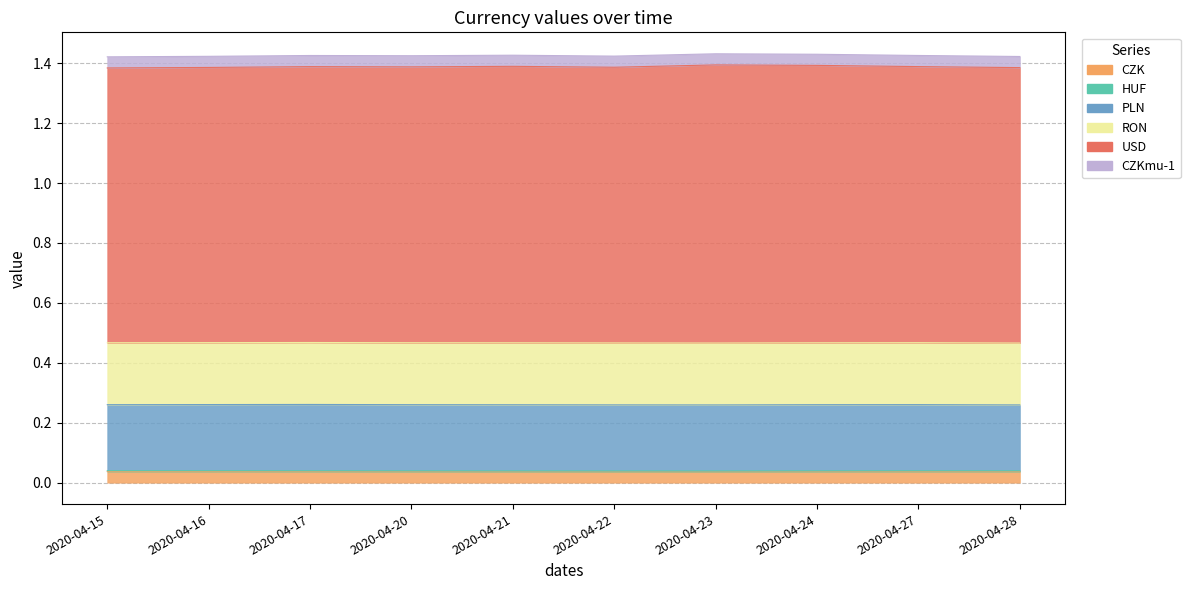

True or false: CZKmu-1 and PLN intersect in this chart.

False